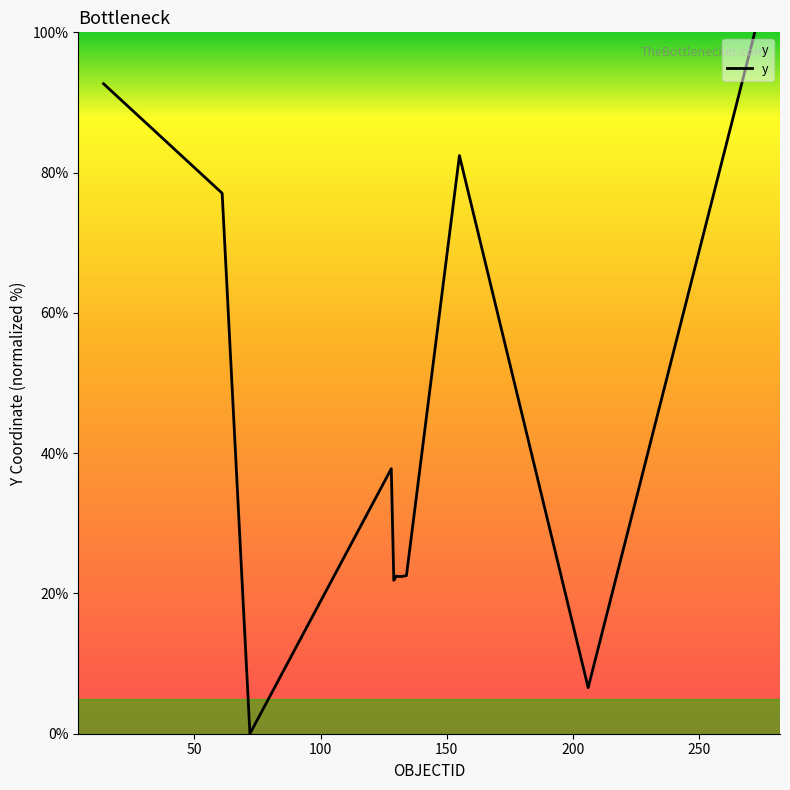

What is the greatest value displayed?

100.0